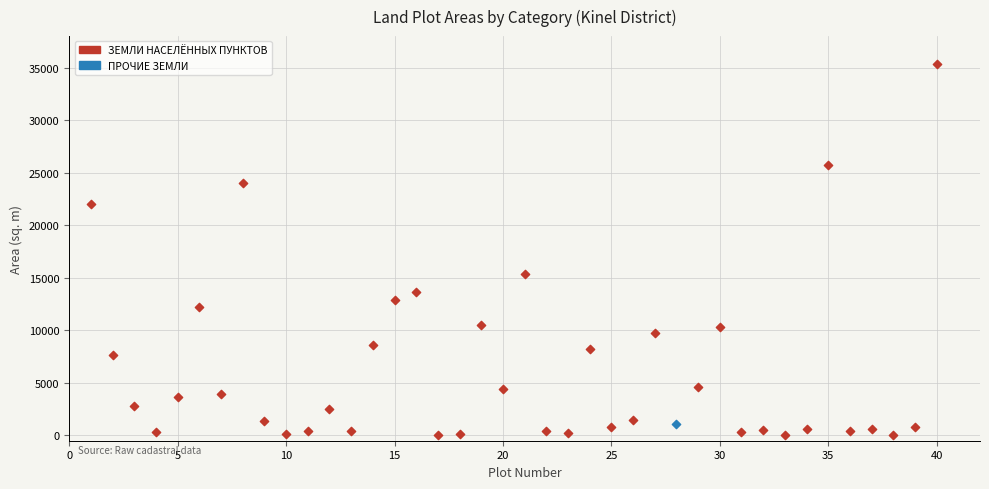

What are all the series names shown in the legend?

ЗЕМЛИ НАСЕЛЁННЫХ ПУНКТОВ, ПРОЧИЕ ЗЕМЛИ